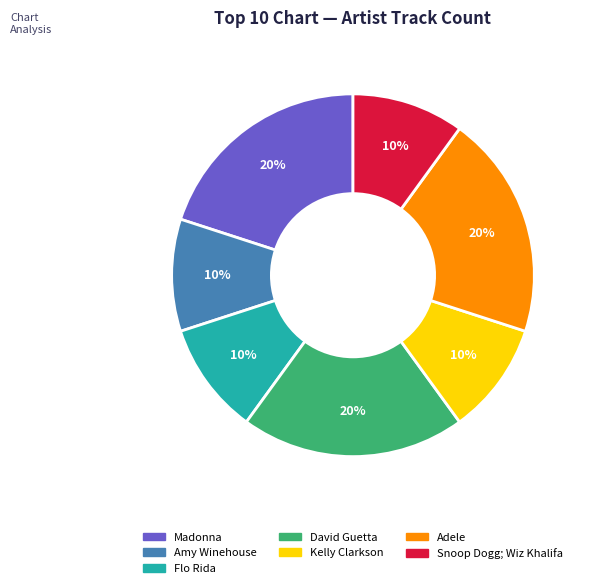

What percentage is the David Guetta slice, to the nearest percent?

20%